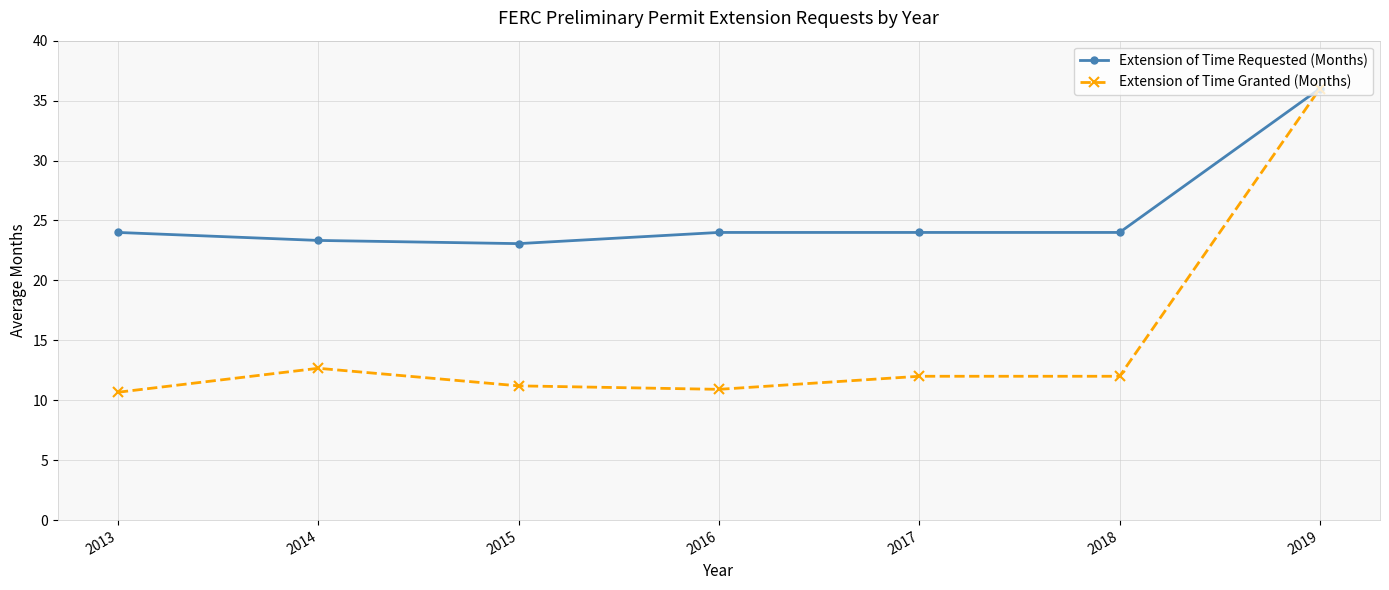

At how many categories does at least one series exceed 20?

7